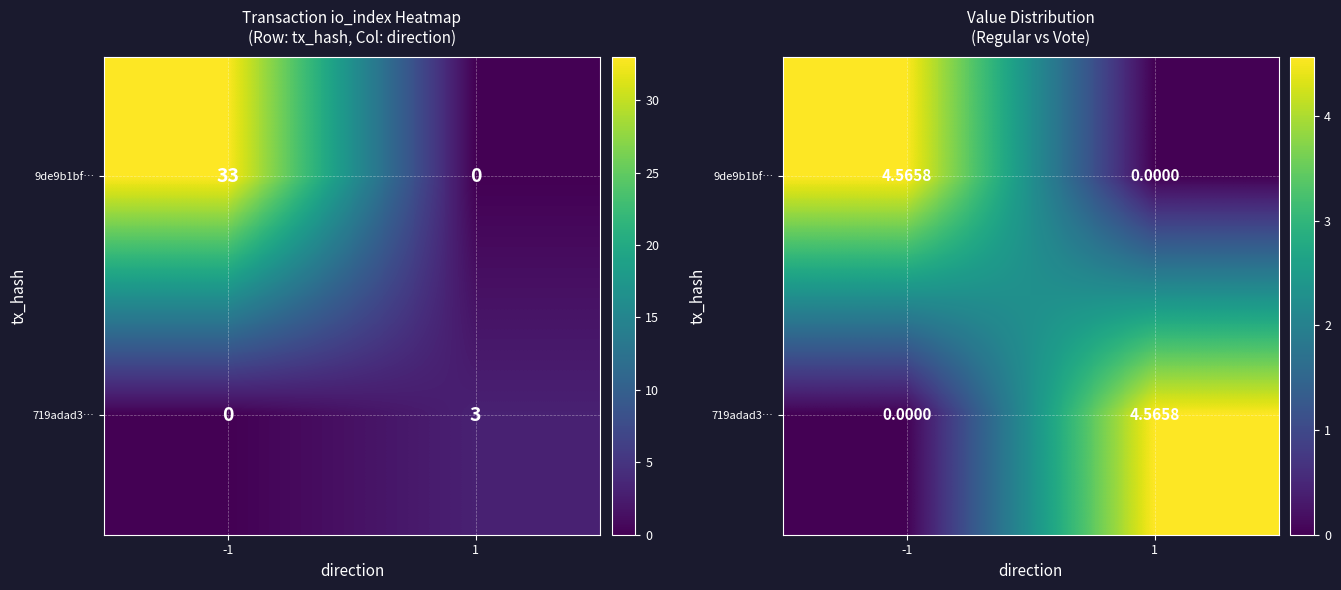

Is it true that 719adad3… equals -1.5 at -1?

False